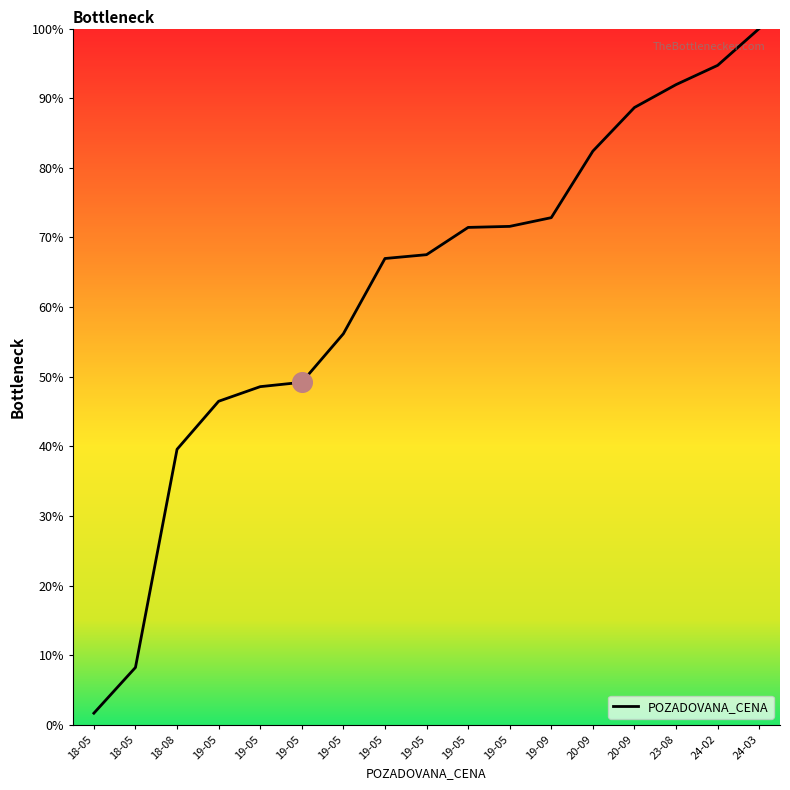

What is the change in value from 18-05 to 24-03?

+91.7